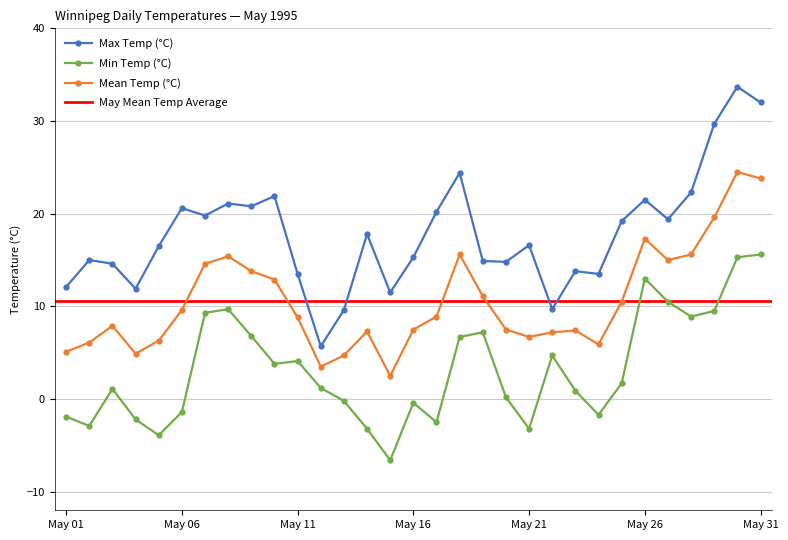

The value of Min Temp (°C) at 1995-05-08 is 9.7. True or false?

True